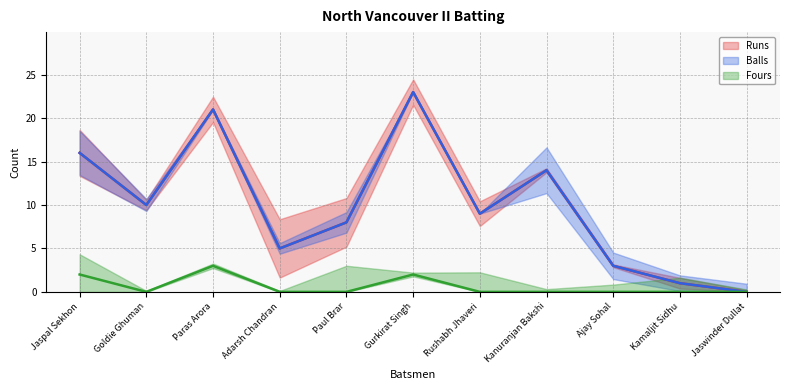

Rank the series at Paras Arora from highest to lowest value.

Runs, Balls, Fours